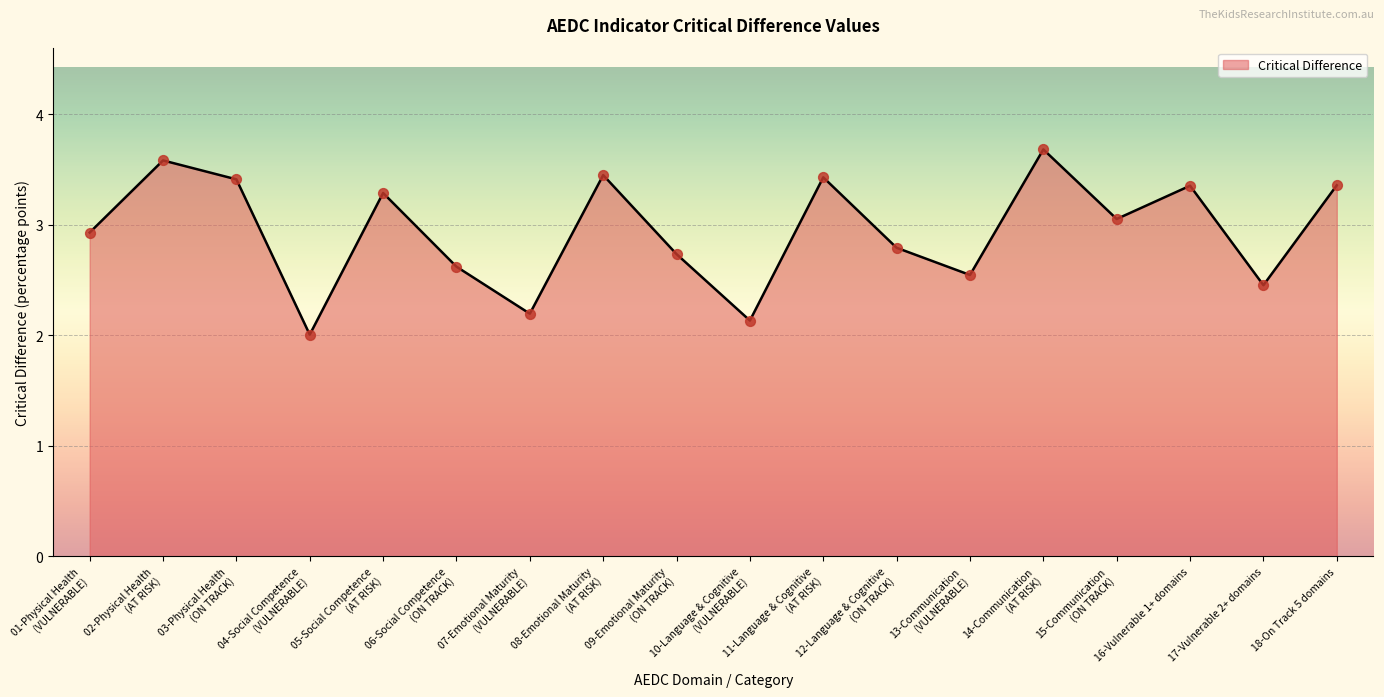

Approximately how many times larger is the value at 17-Vulnerable 2+ domains compared to 15-Communication
(ON TRACK)?

0.8